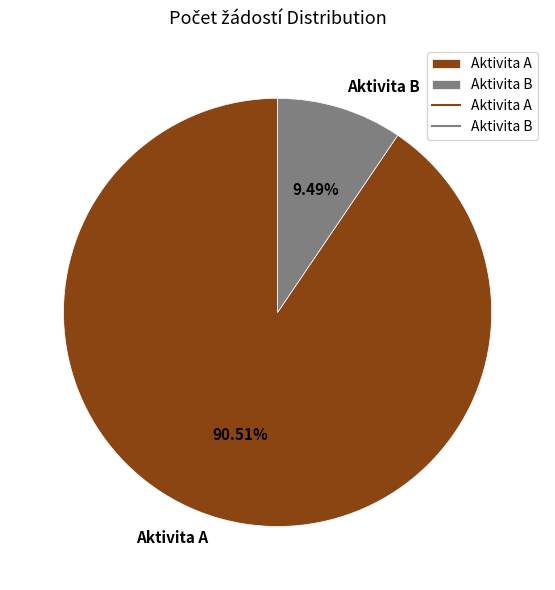

Which category has the smallest portion of the pie?

Aktivita B